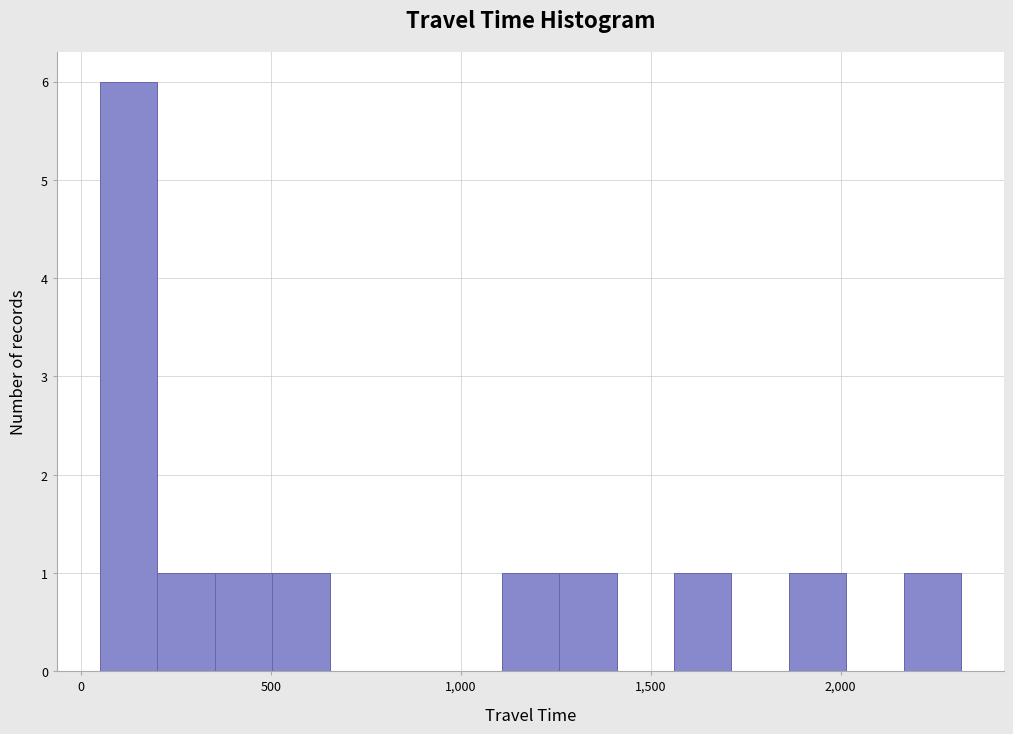

Read against the x-axis, roughly where is the centre of the tallest bar?

150